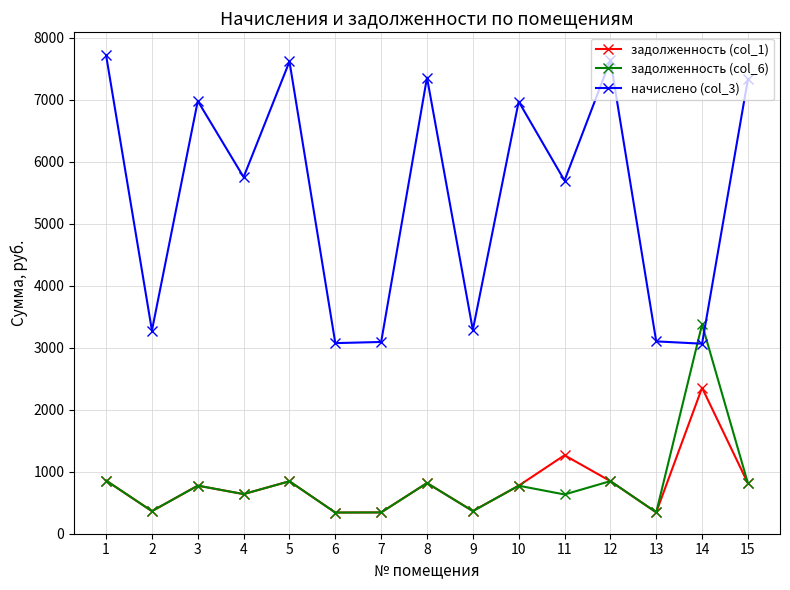

Which series has the widest spread of values?

начислено (col_3)